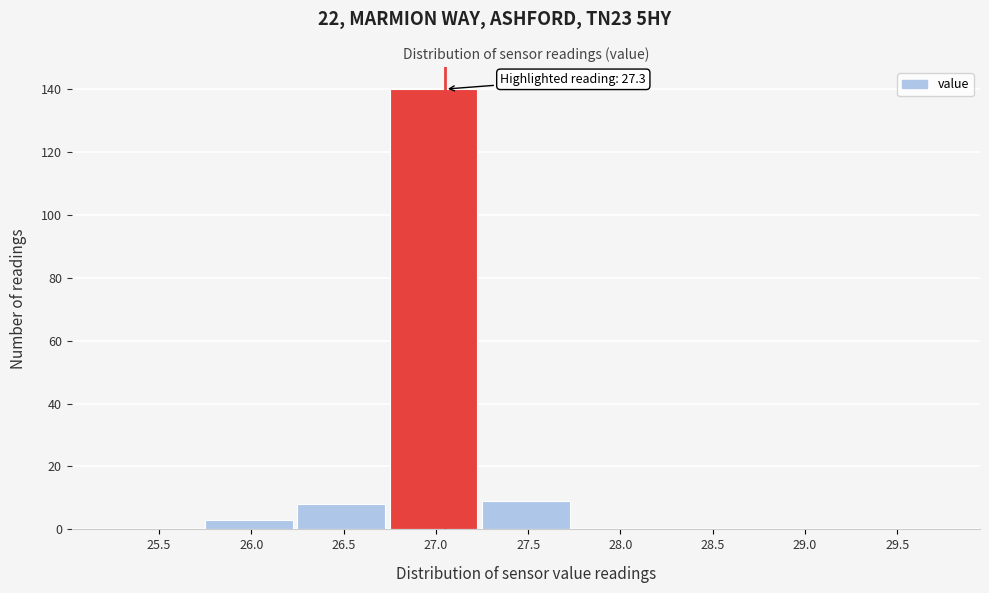

Reading left to right, extract all data points from this chart.

25.5=0	26.0=3	26.5=8	27.0=140	27.5=9	28.0=0	28.5=0	29.0=0	29.5=0